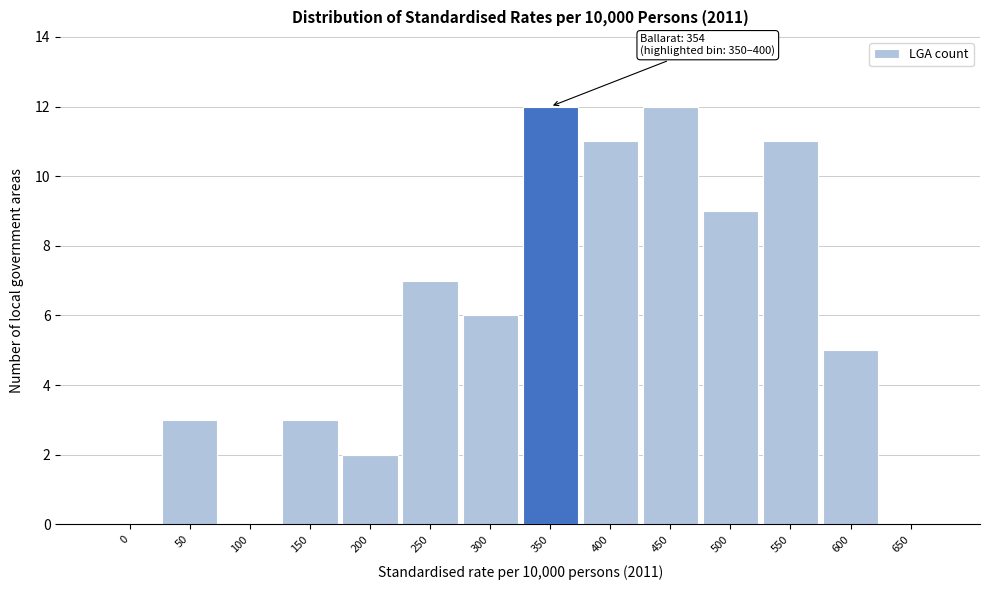

Reading left to right, extract all data points from this chart.

0=0	50=3	100=0	150=3	200=2	250=7	300=6	350=12	400=11	450=12	500=9	550=11	600=5	650=0